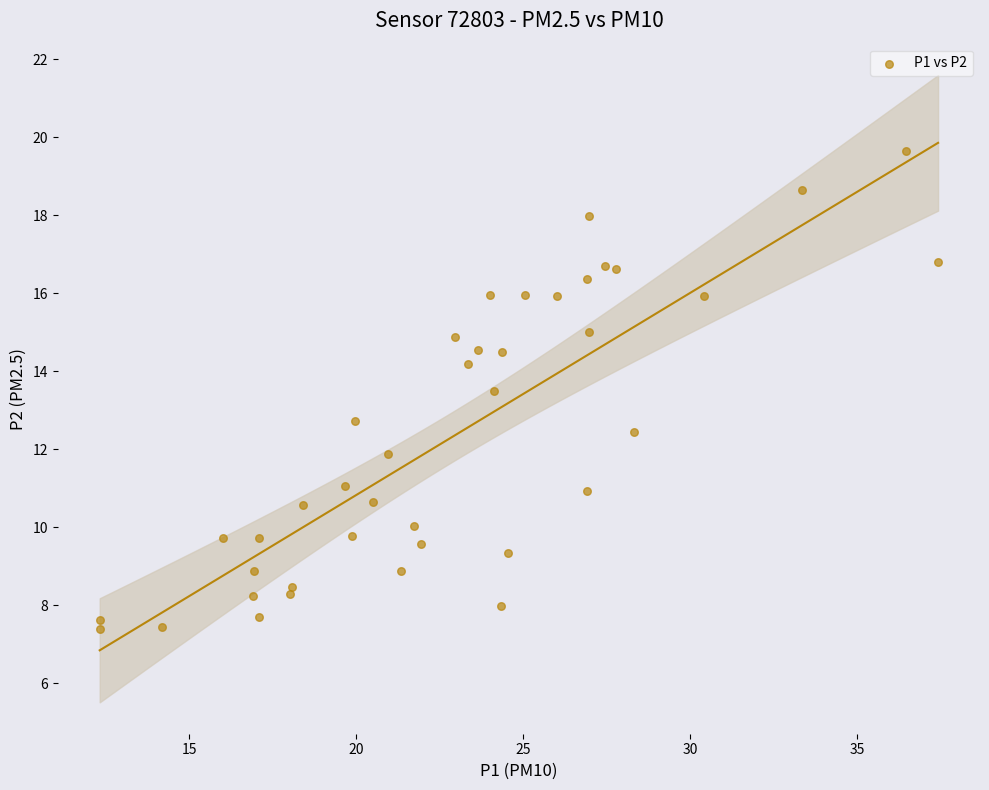

What is the range of X values (max minus min)?

25.1